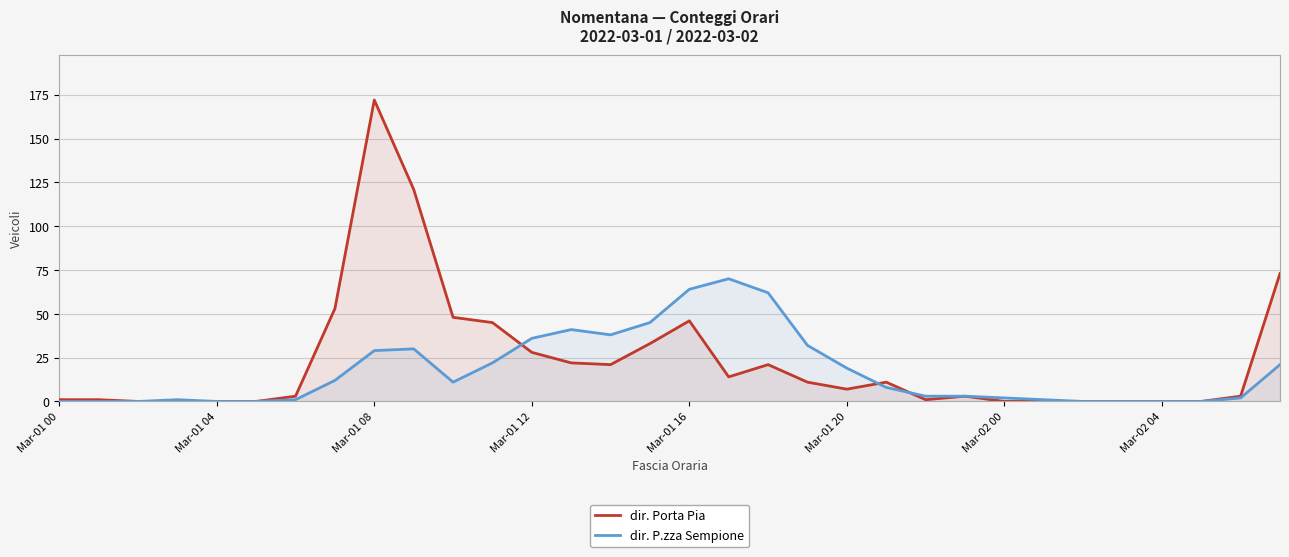

How many times do dir. P.zza Sempione and dir. Porta Pia cross each other?

3